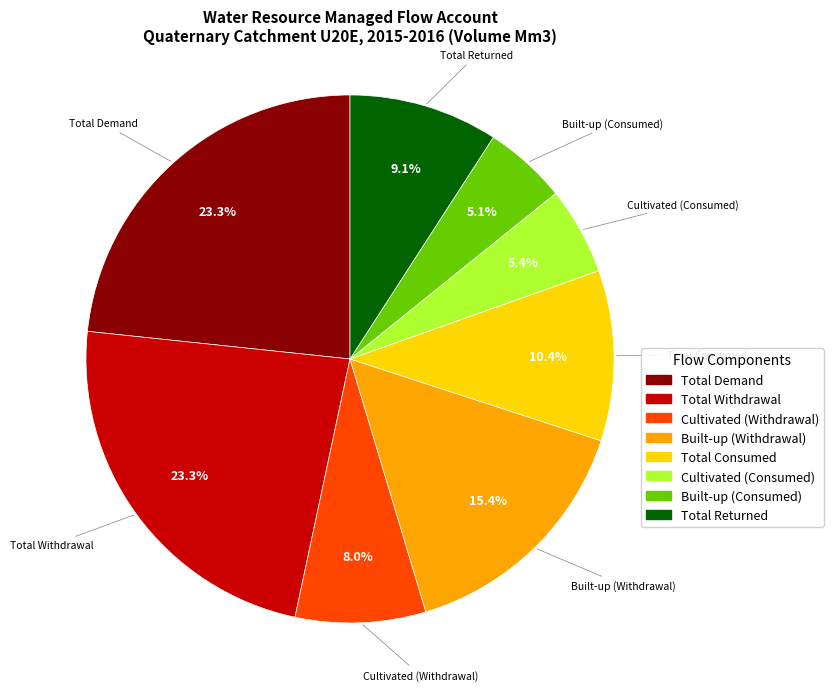

What portion of the pie excludes Built-up (Withdrawal)?

84.6%